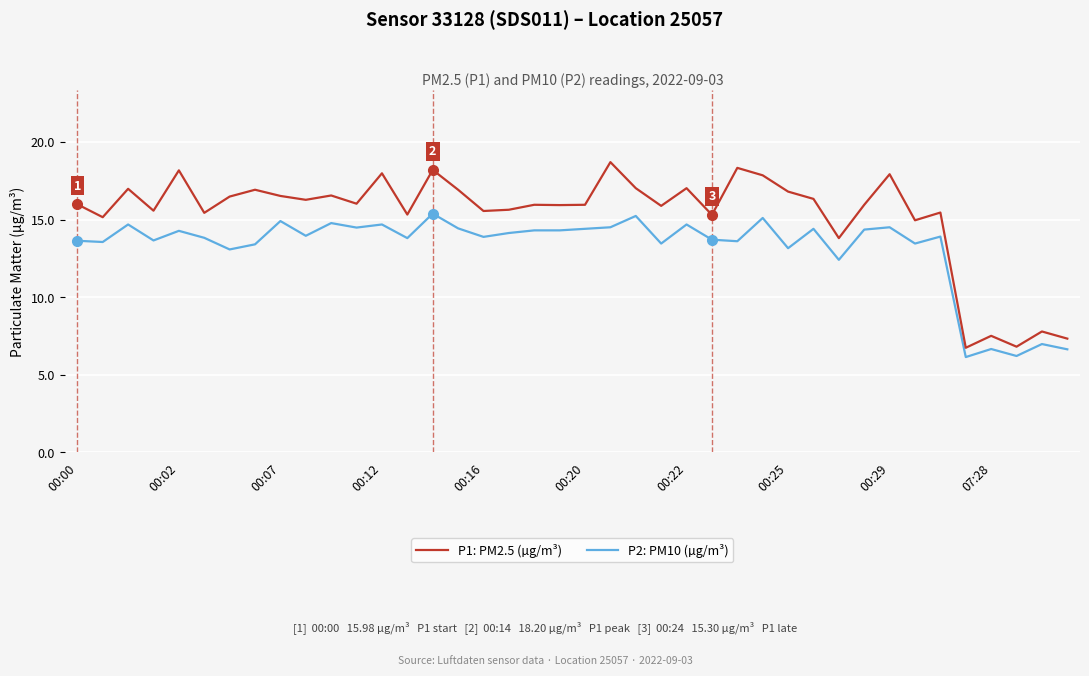

True or false: P2: PM10 (µg/m³) and P1: PM2.5 (µg/m³) intersect in this chart.

False